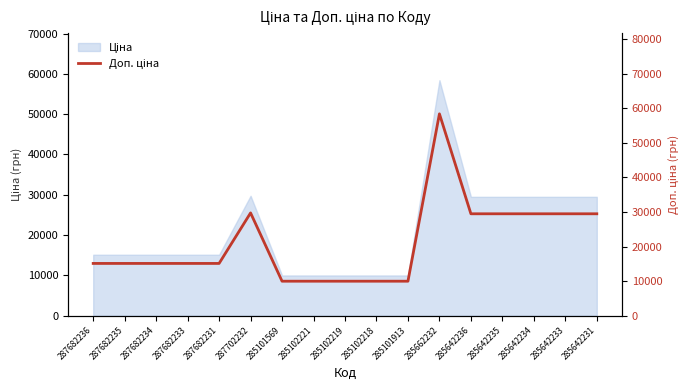

Between 287682233 and 285642236, which is larger?

285642236